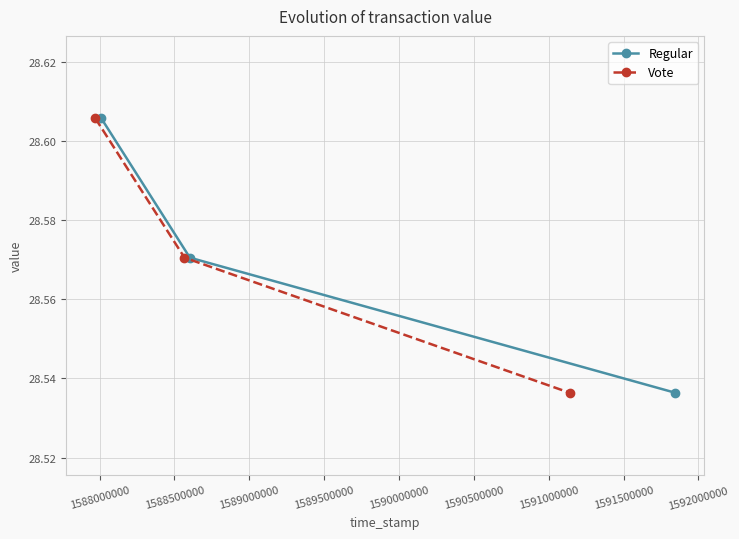

What is the minimum value shown in the chart?

28.5